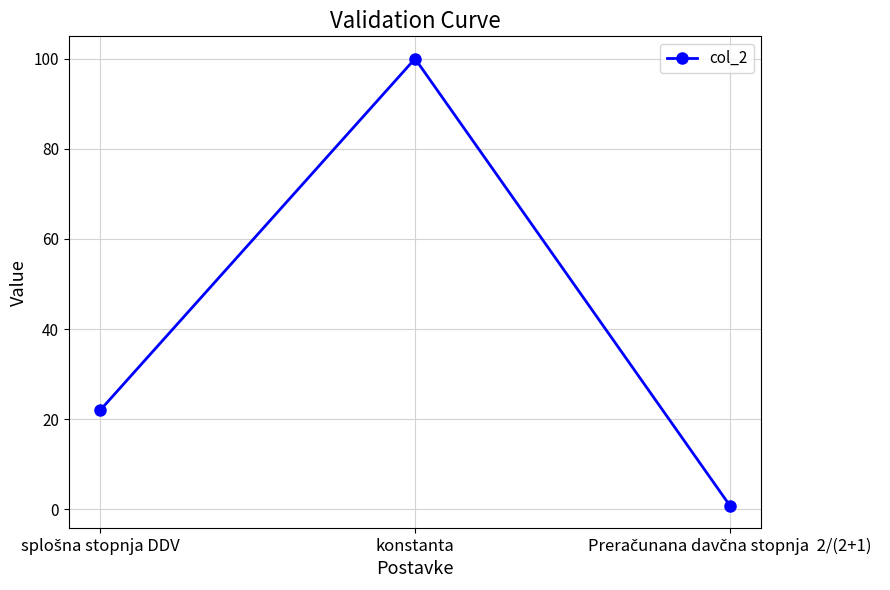

Reading left to right, extract all data points from this chart.

22.0	100.0	0.8